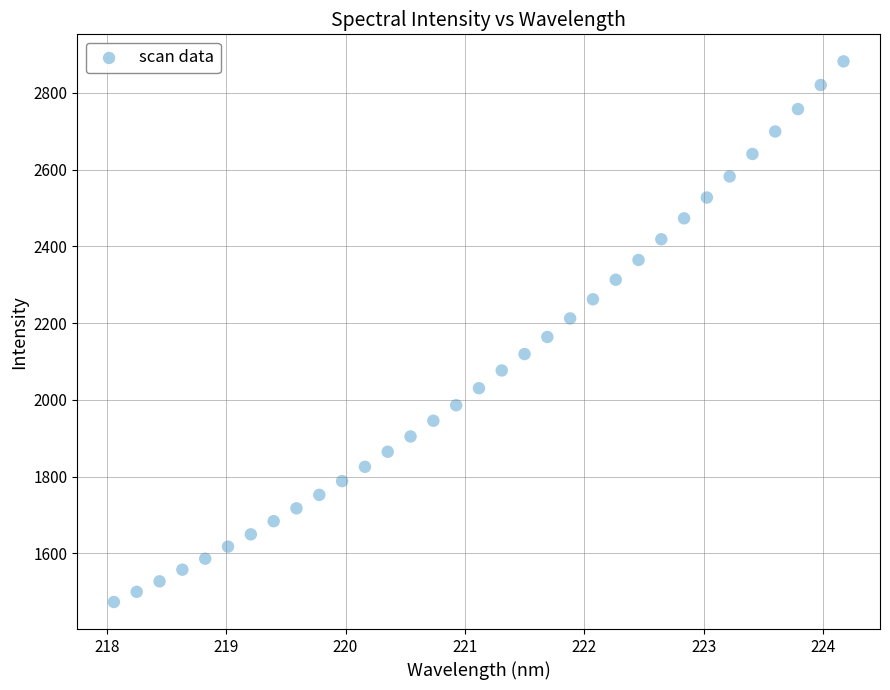

What is the range of X values (max minus min)?

6.1